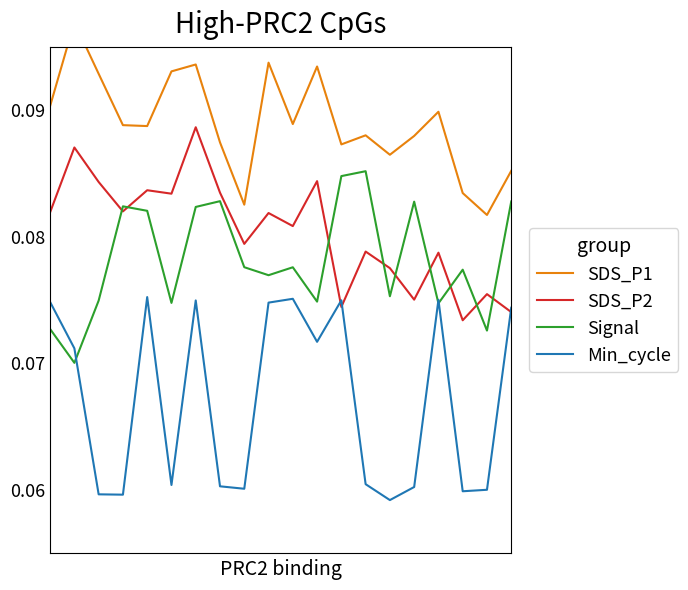

Count the SDS_P2 values in the range 0 to 1.

20